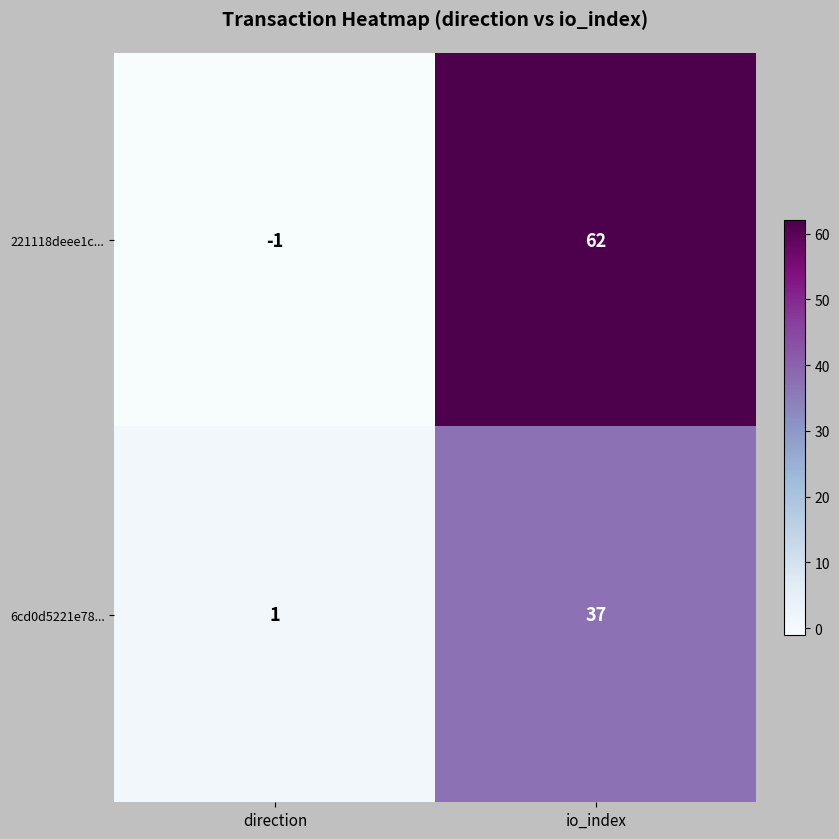

Count the number of data series in this chart.

2